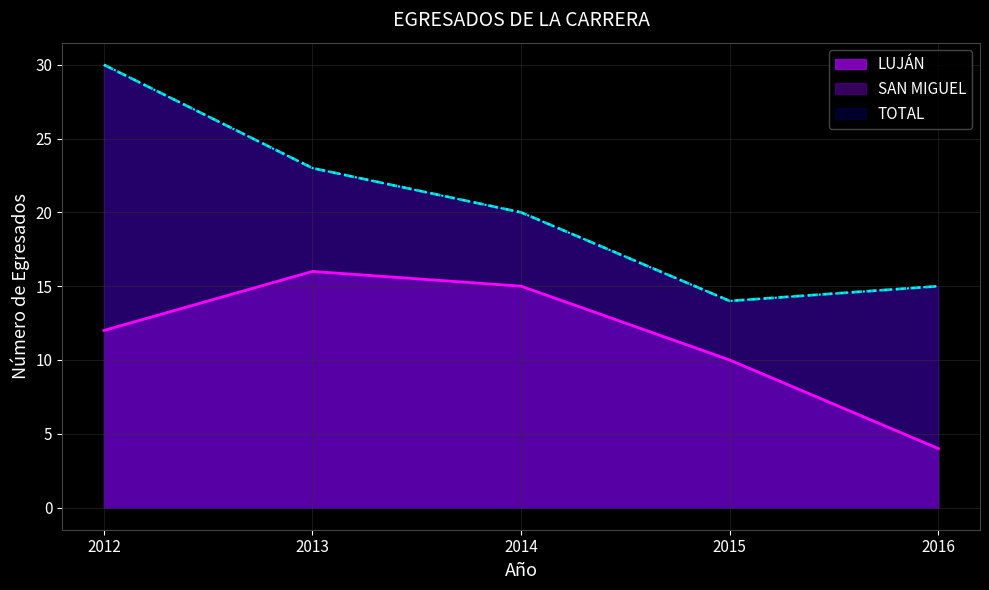

Is it true that LUJÁN equals 6 at 2012?

False